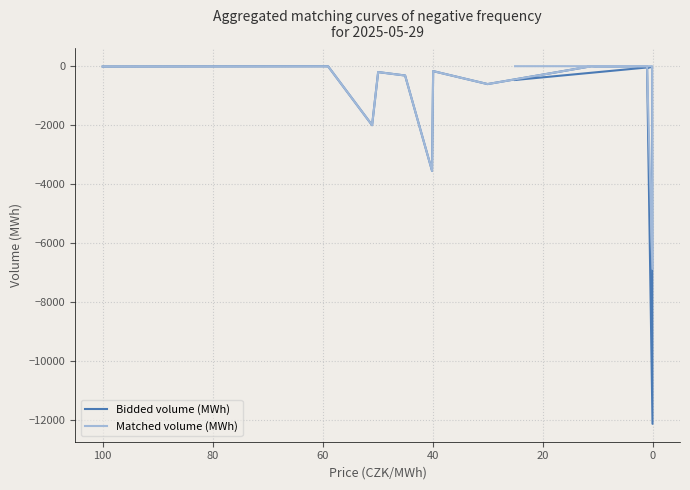

True or false: Matched volume (MWh) and Bidded volume (MWh) intersect in this chart.

False